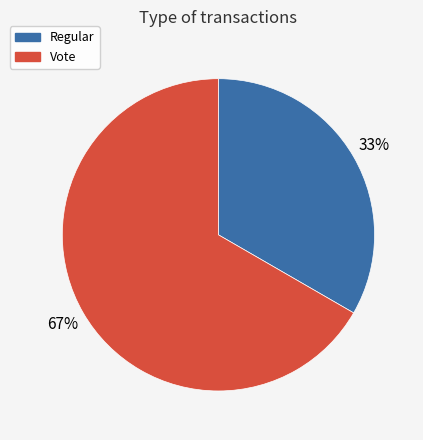

What is the ratio of the value at Vote to the value at Regular?

2.0